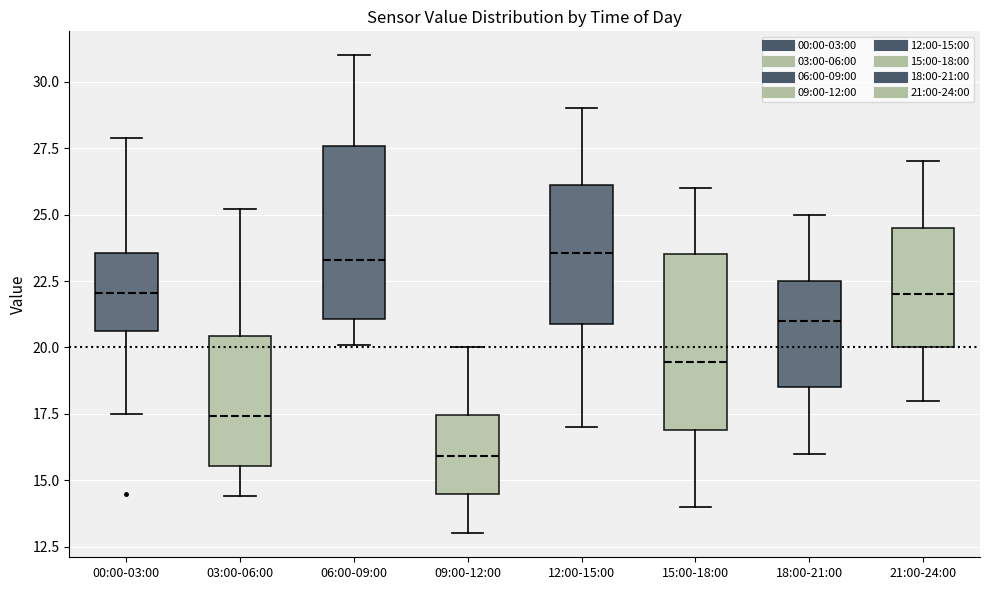

Reading left to right, transcribe this box plot: for each box, give where its median line is, the range the box spans, and where its two whiskers end, as read against the y-axis. The values are not printed on the chart, so give them approximately, as read against the axis.

00:00-03:00: median 22.0, box 20.5 to 23.5, whiskers 17.5 to 28.0
03:00-06:00: median 17.5, box 15.5 to 20.5, whiskers 14.5 to 25.0
06:00-09:00: median 23.5, box 21.0 to 27.5, whiskers 20.0 to 31.0
09:00-12:00: median 16.0, box 14.5 to 17.5, whiskers 13.0 to 20.0
12:00-15:00: median 23.5, box 21.0 to 26.0, whiskers 17.0 to 29.0
15:00-18:00: median 19.5, box 17.0 to 23.5, whiskers 14.0 to 26.0
18:00-21:00: median 21.0, box 18.5 to 22.5, whiskers 16.0 to 25.0
21:00-24:00: median 22.0, box 20.0 to 24.5, whiskers 18.0 to 27.0